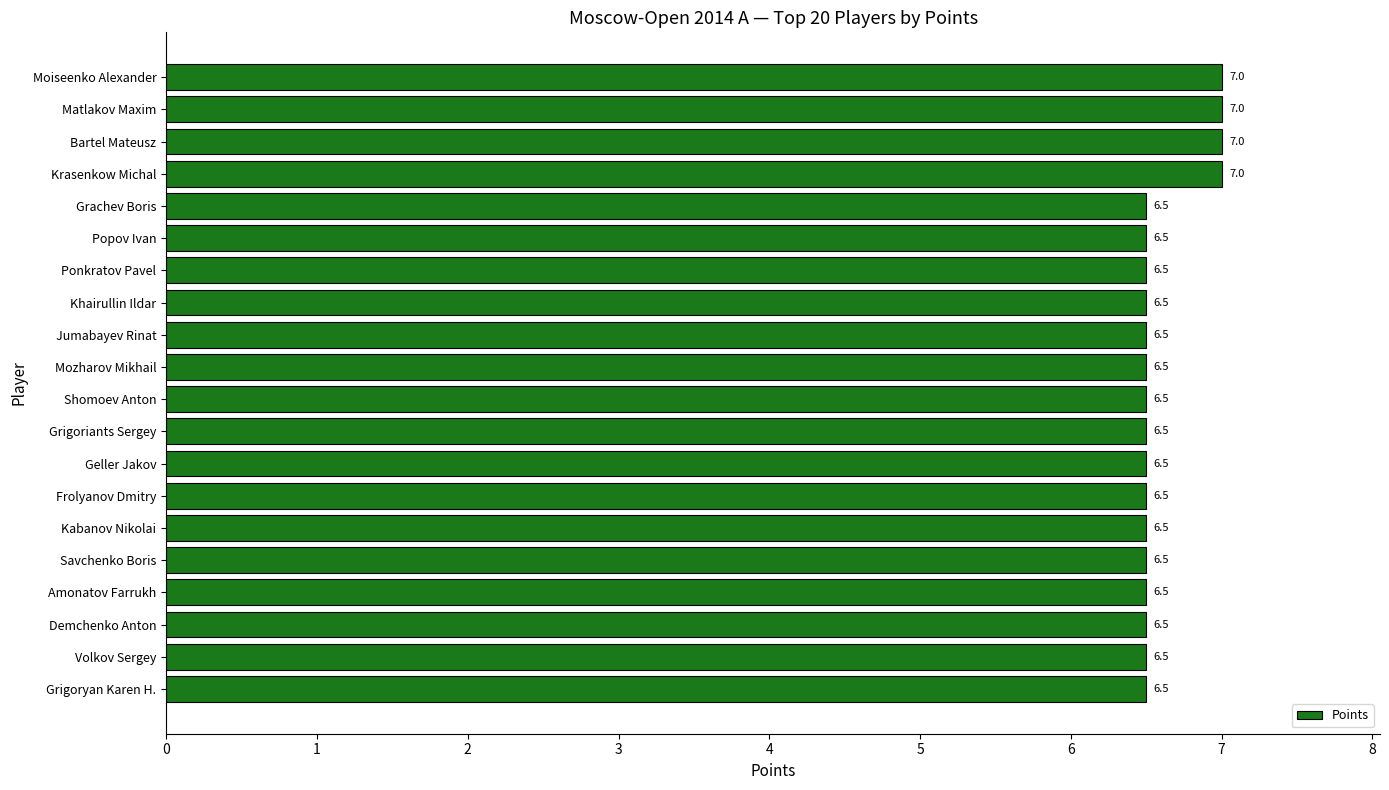

Reading top to bottom, list all the values displayed in this chart.

7.0	7.0	7.0	7.0	6.5	6.5	6.5	6.5	6.5	6.5	6.5	6.5	6.5	6.5	6.5	6.5	6.5	6.5	6.5	6.5